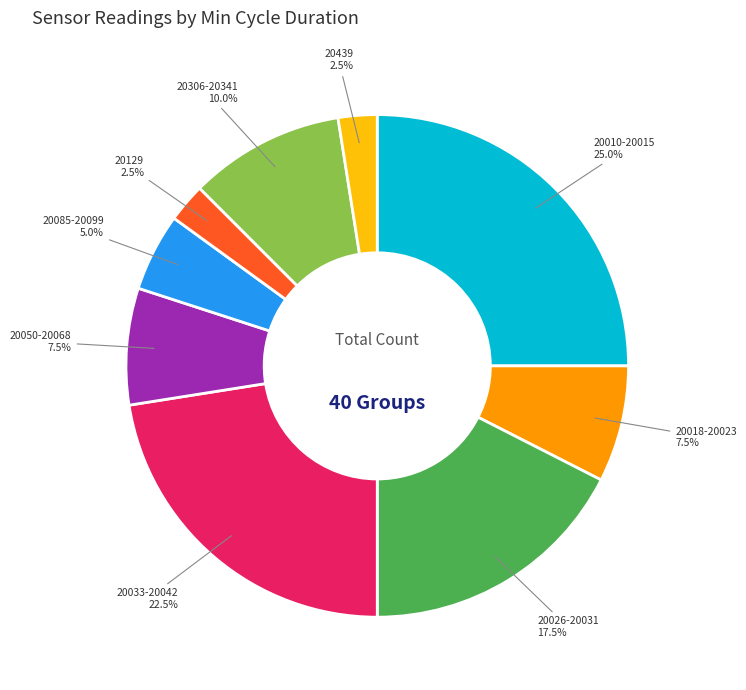

How many slices are in this pie chart?

9